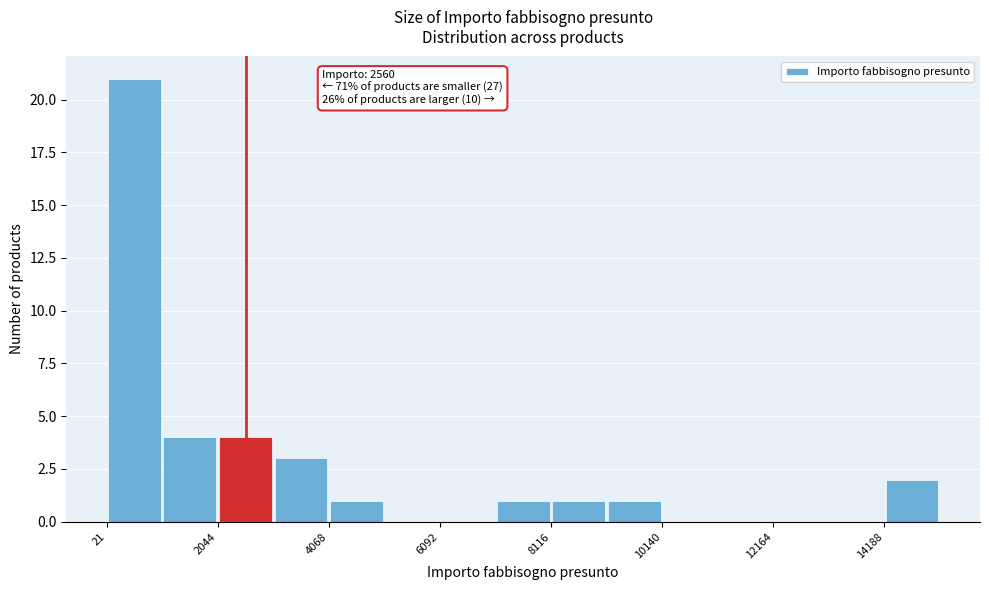

Around what value on the x-axis is the tallest bar? Give the approximate position of its centre, as read against the axis.

500